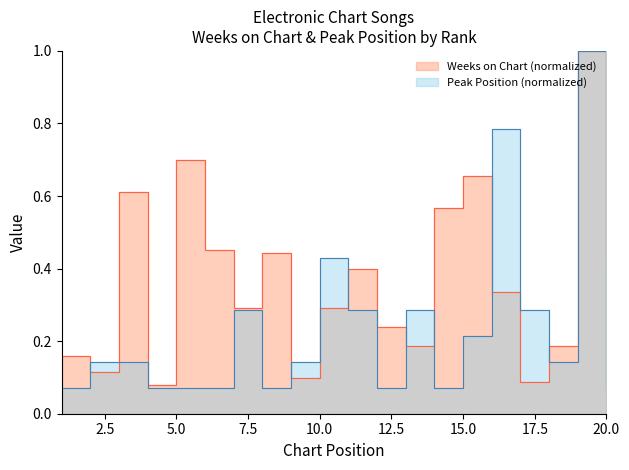

At which label does Peak Position reach its peak?

19